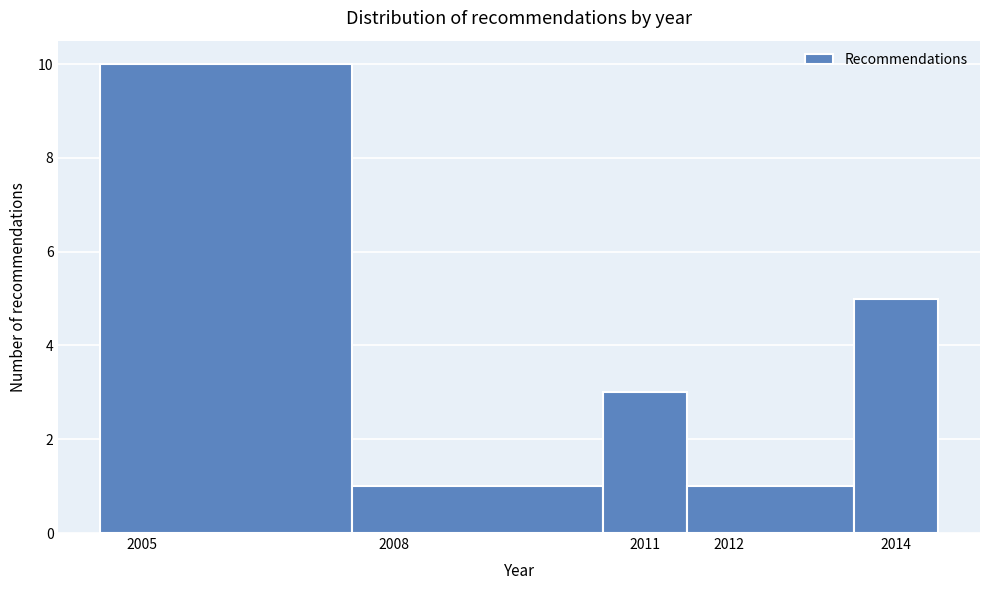

Reading left to right, transcribe this chart: for each bar, give the range it covers on the x-axis and its height. The values are not printed on the chart, so give them approximately, as read against the axis.

2004.5 to 2007.5: 10
2007.5 to 2010.5: 1
2010.5 to 2011.5: 3
2011.5 to 2013.5: 1
2013.5 to 2014.5: 5